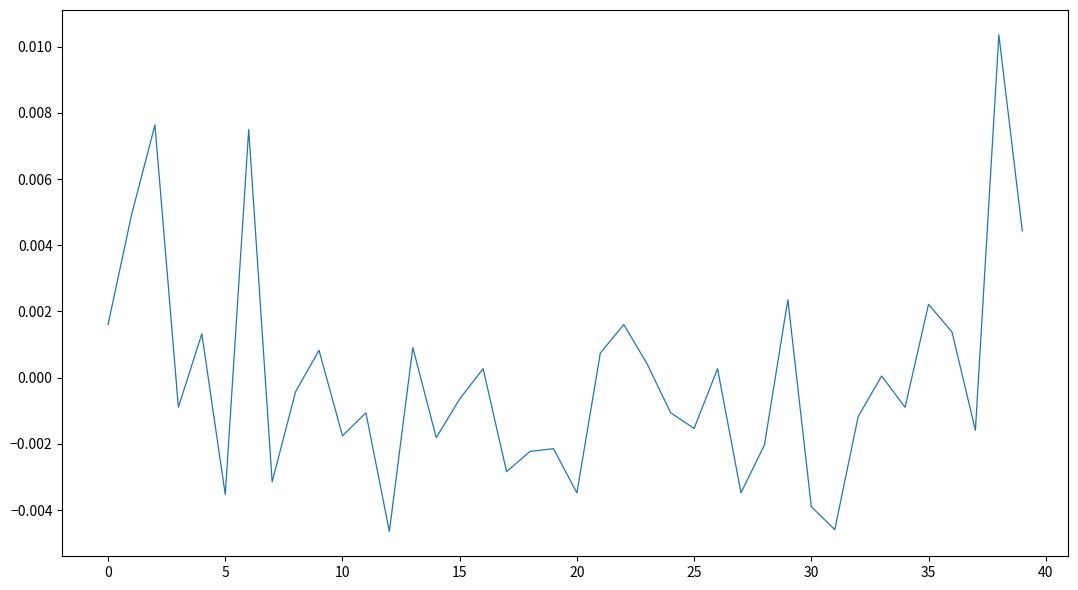

How many interior local valleys (lower than both neighbors) does the data have?

13